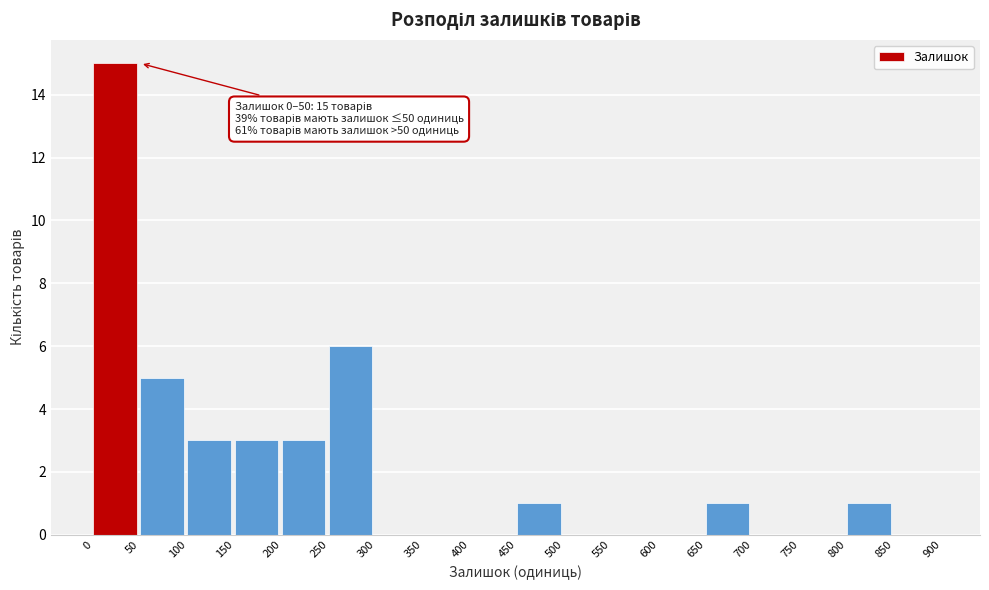

Which range on the x-axis has the tallest bar?

0 to 50